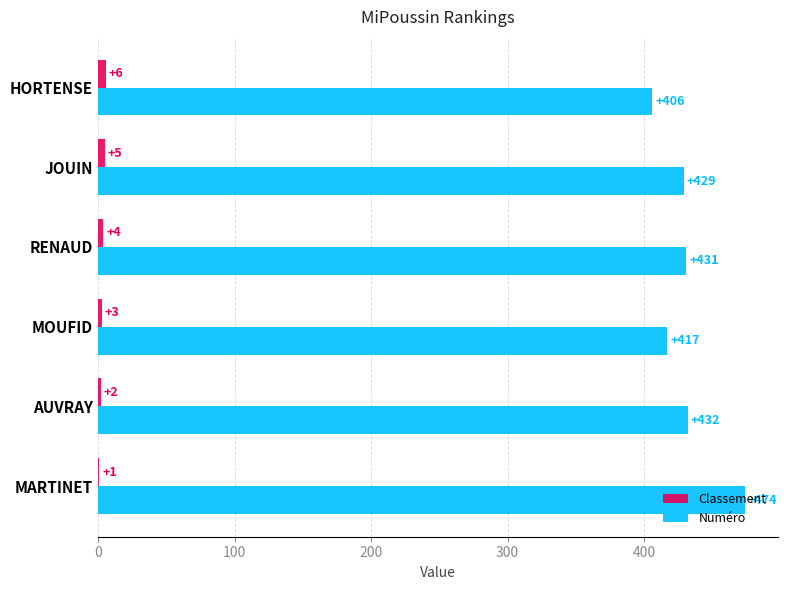

What is the sum of all Numéro values?

2589